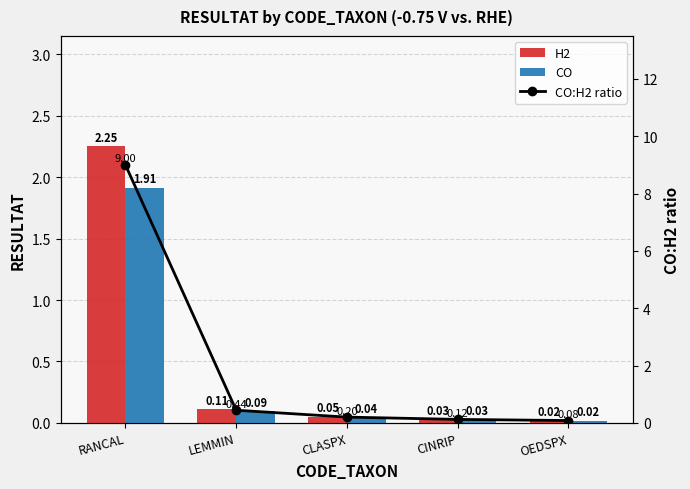

What is the difference between the highest and lowest values at OEDSPX?

0.1